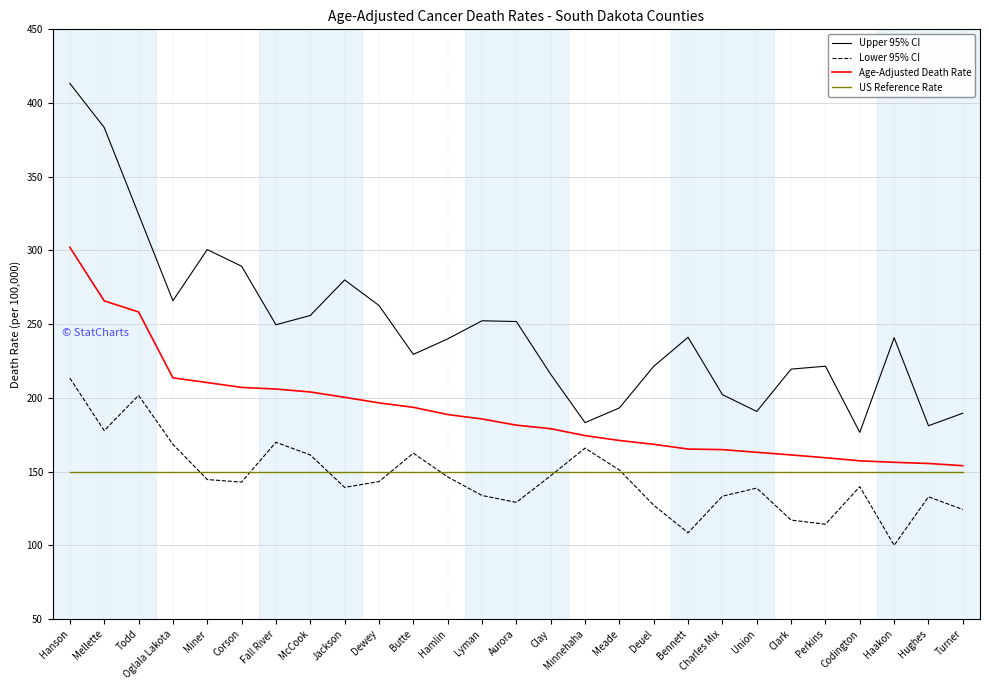

Is this an area chart (filled region under the line)?

No